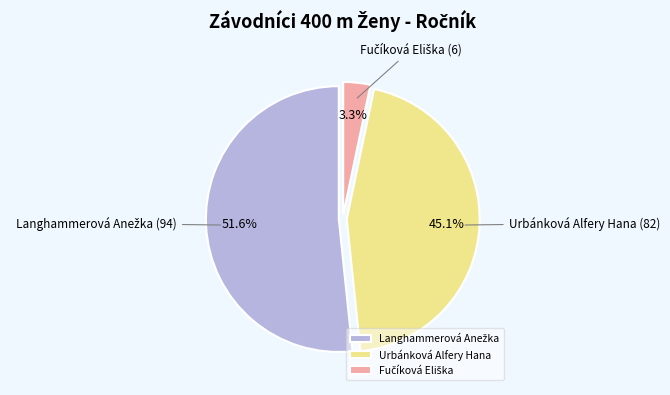

How many slices are in this pie chart?

3